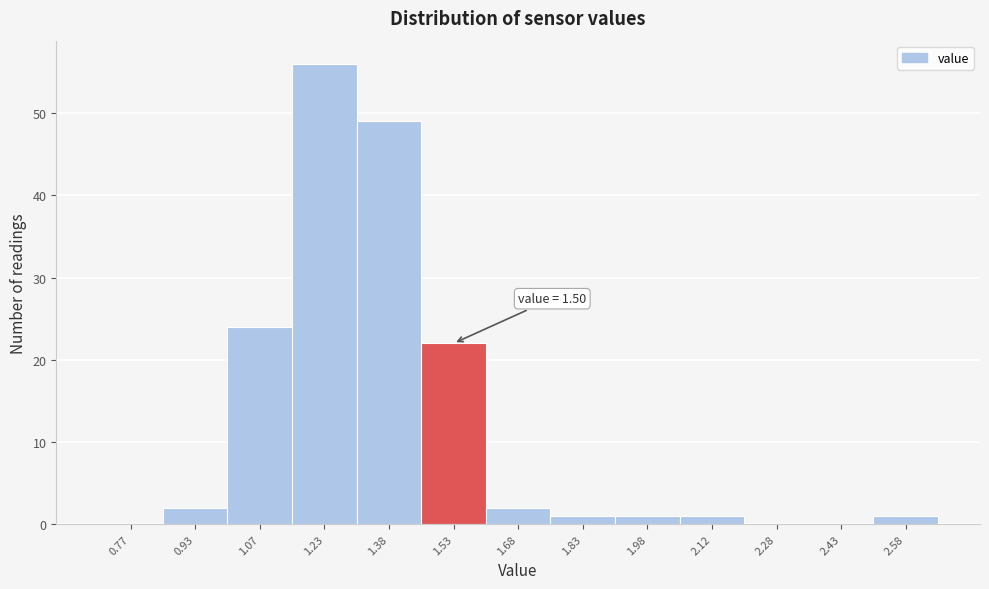

Which range on the x-axis has the tallest bar?

1.15 to 1.30